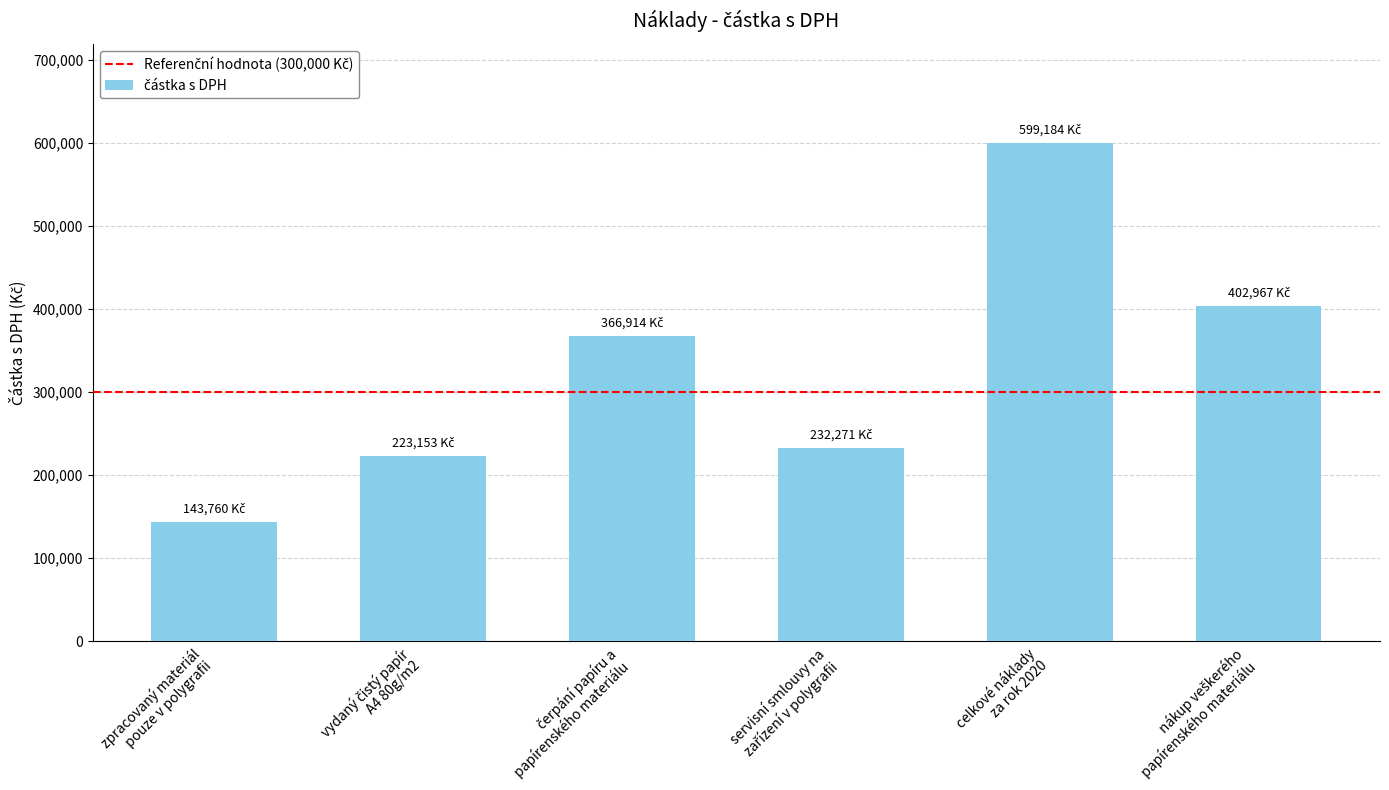

What is the value of the 5th bar from the left?

599184.4